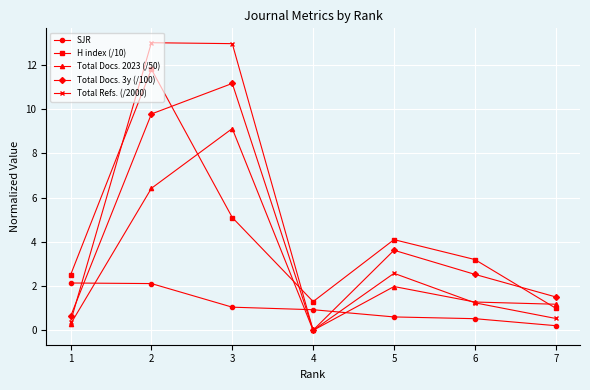

What are all the series names shown in the legend?

SJR, H index (/10), Total Docs. 2023 (/50), Total Docs. 3y (/100), Total Refs. (/2000)